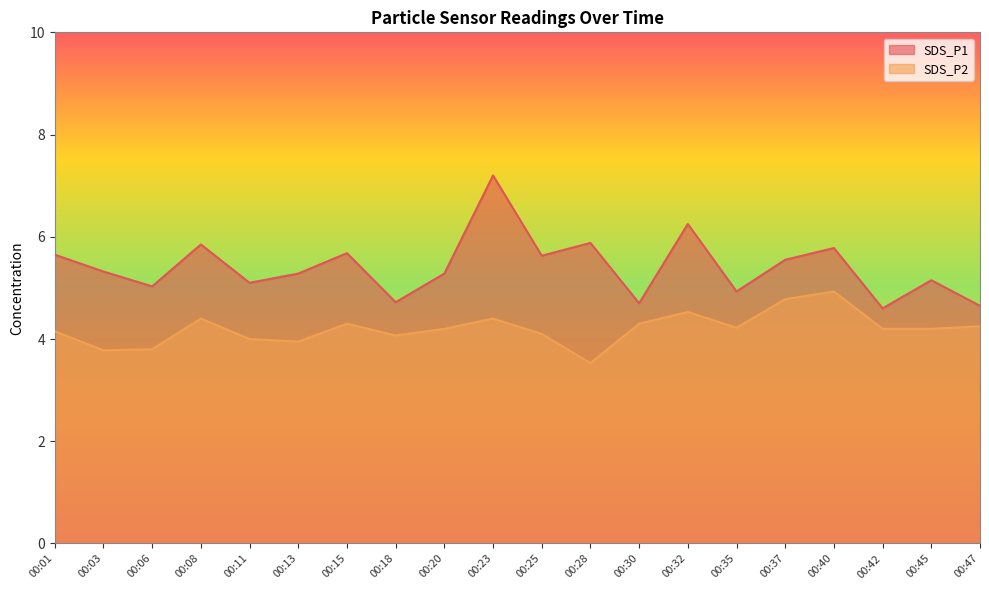

True or false: SDS_P2 and SDS_P1 intersect in this chart.

False